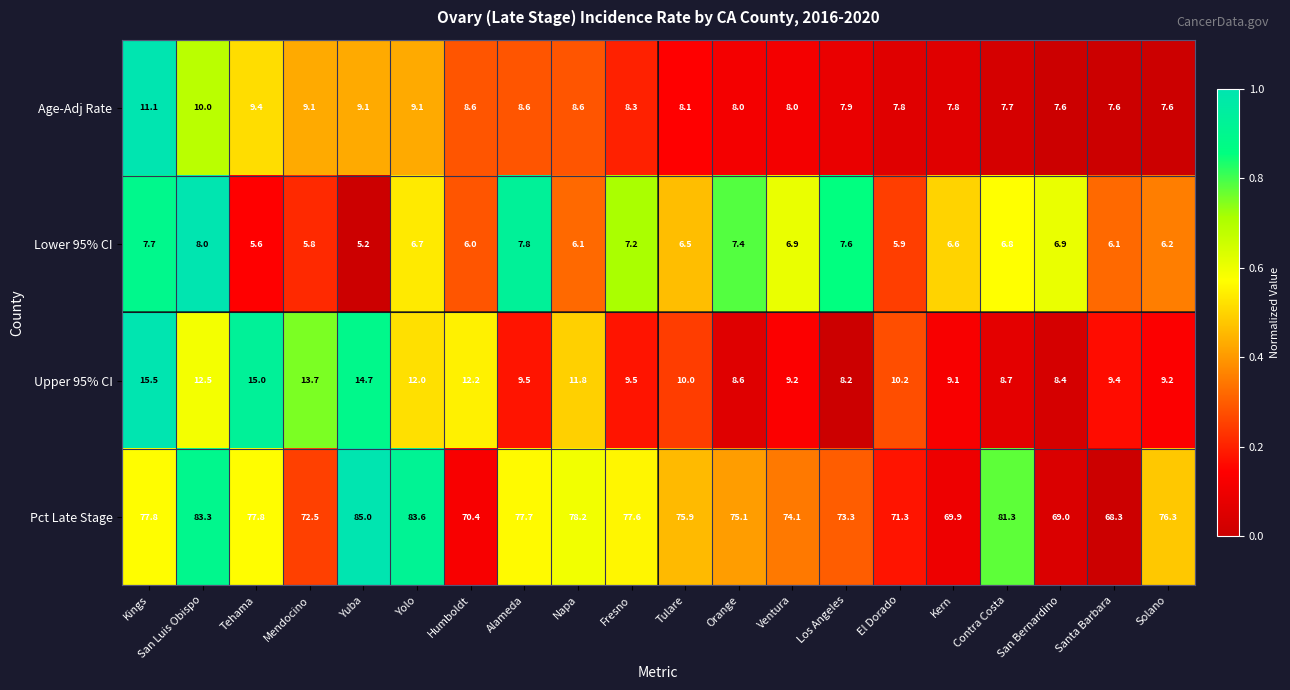

What is the difference between the maximum and minimum values in the Pct Late Stage series?

16.7